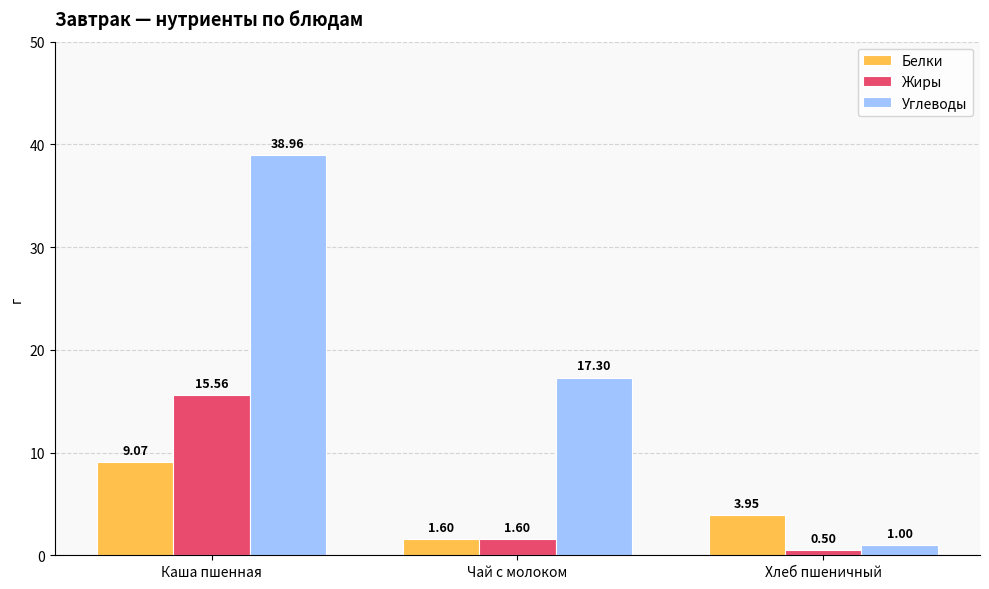

What position from the left is Хлеб пшеничный?

3